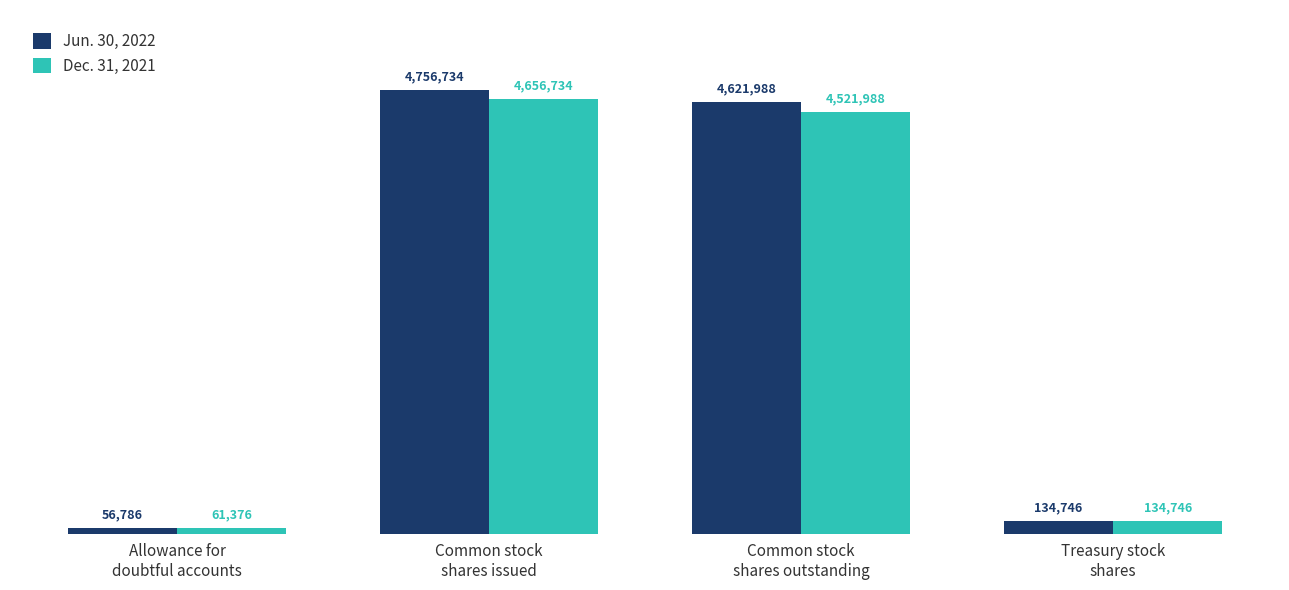

What is the average value of the Jun. 30, 2022 series?

2392564